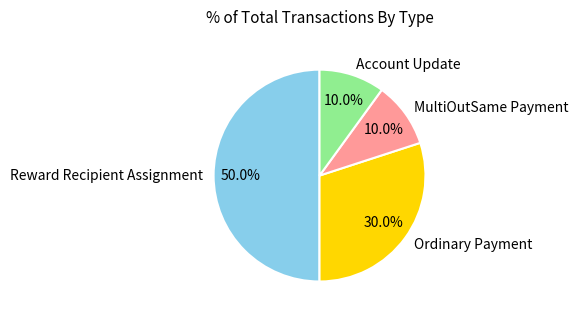

Is Ordinary Payment the majority of the pie?

No